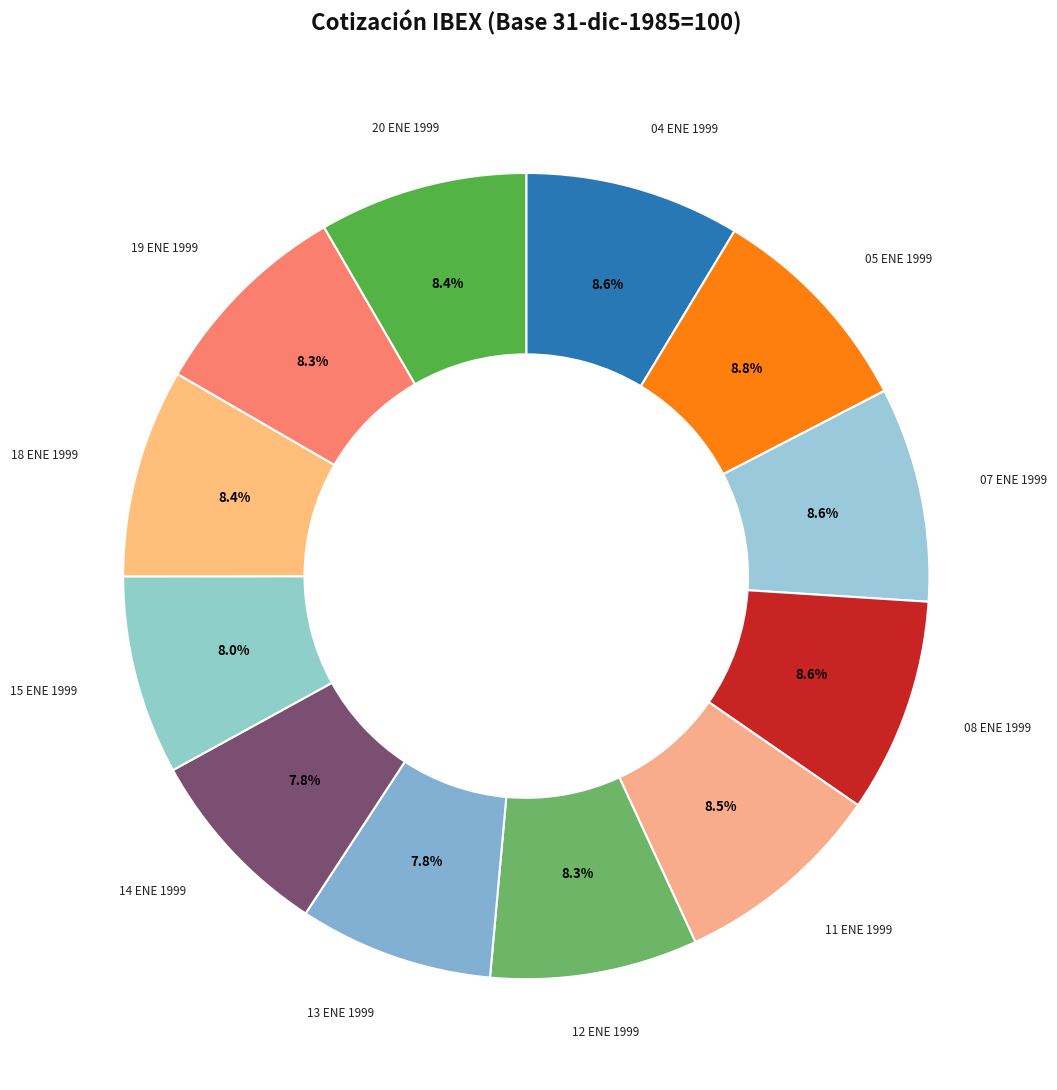

Approximately how many times larger is the value at 11 ENE 1999 compared to 12 ENE 1999?

1.0